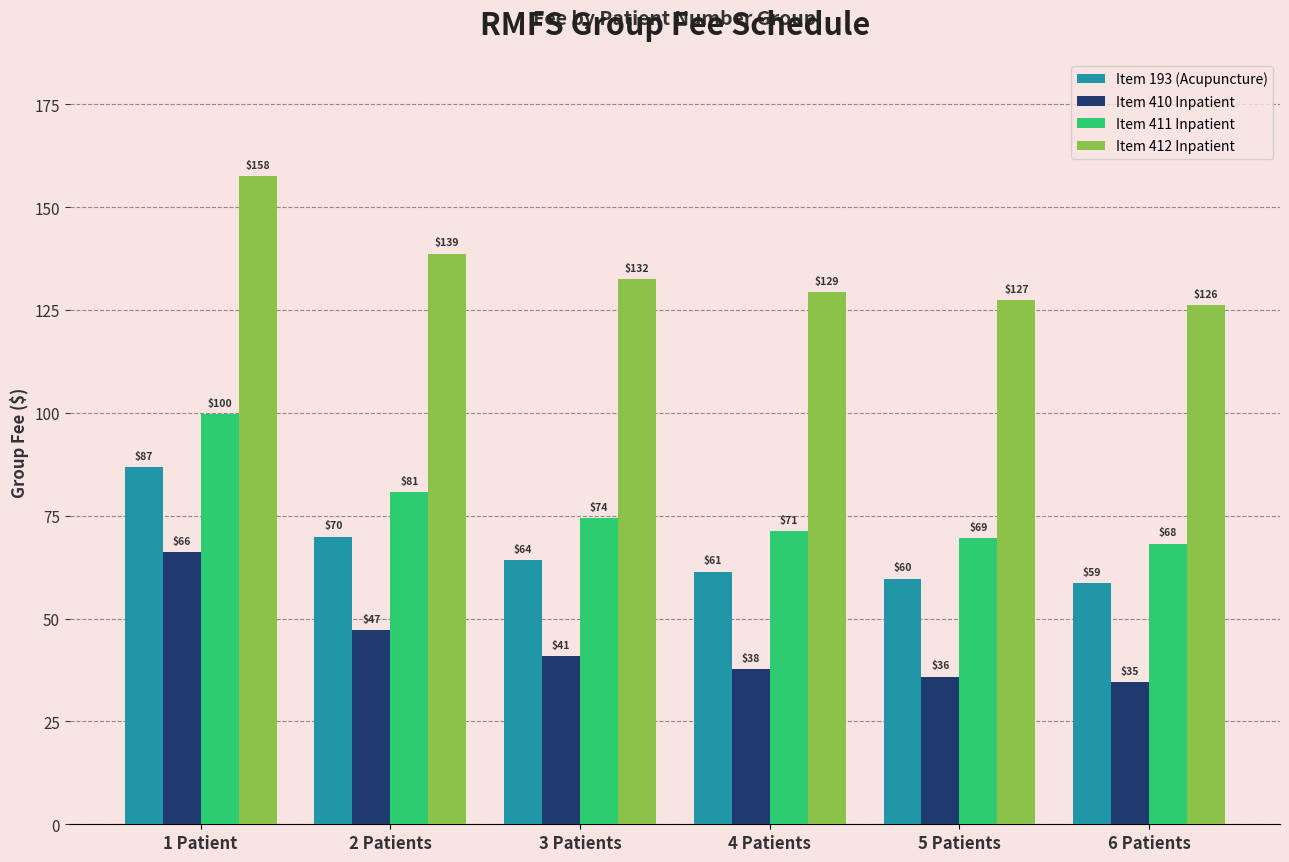

What is the sum of the Item 410 Inpatient values at 2 Patients and 3 Patients?

88.2